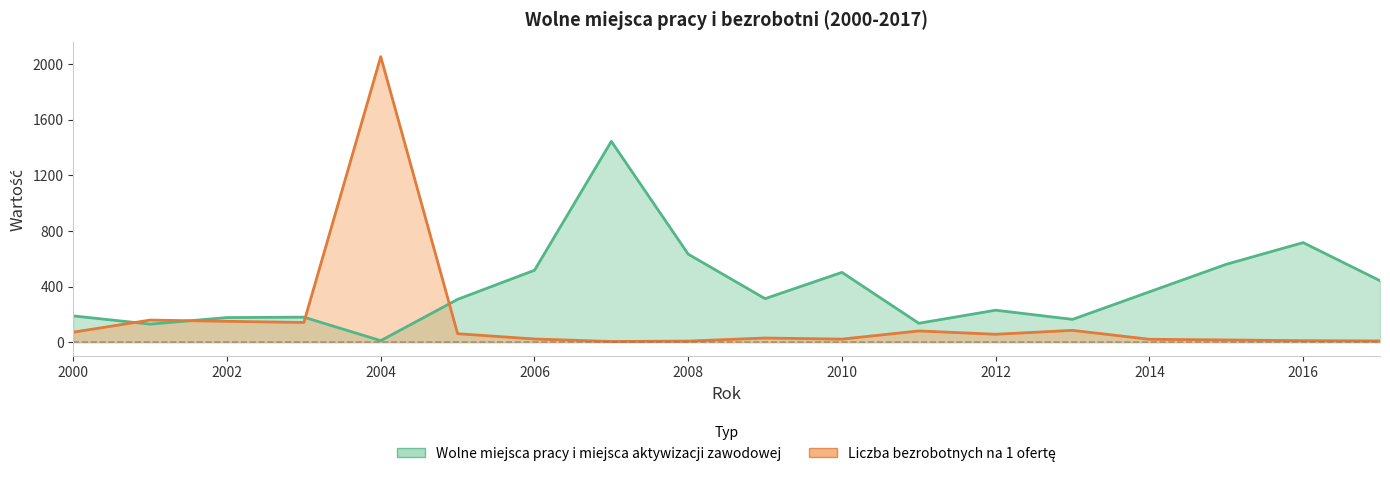

Which series changed the most between 2002 and 2006?

Wolne miejsca pracy i miejsca aktywizacji zawodowej